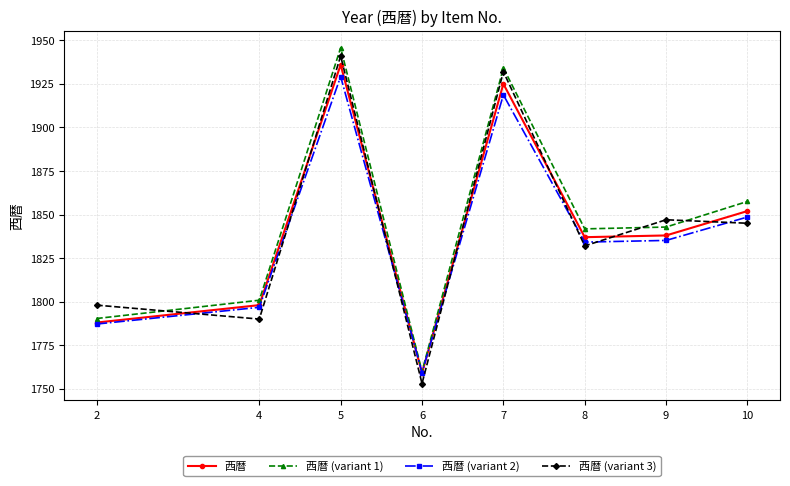

List the series in order of their peak value, highest first.

西暦 (variant 1), 西暦 (variant 3), 西暦, 西暦 (variant 2)